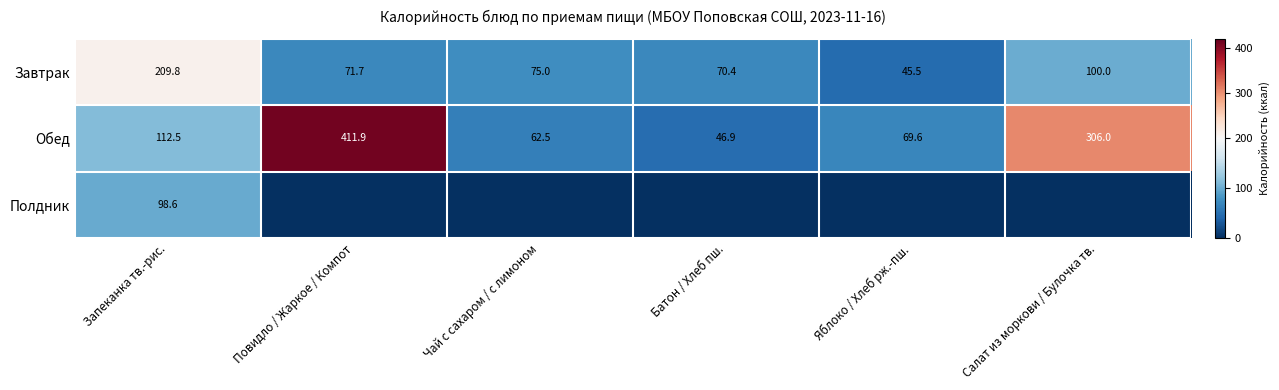

What is the total value across all series at Салат из моркови / Булочка тв.?

406.0